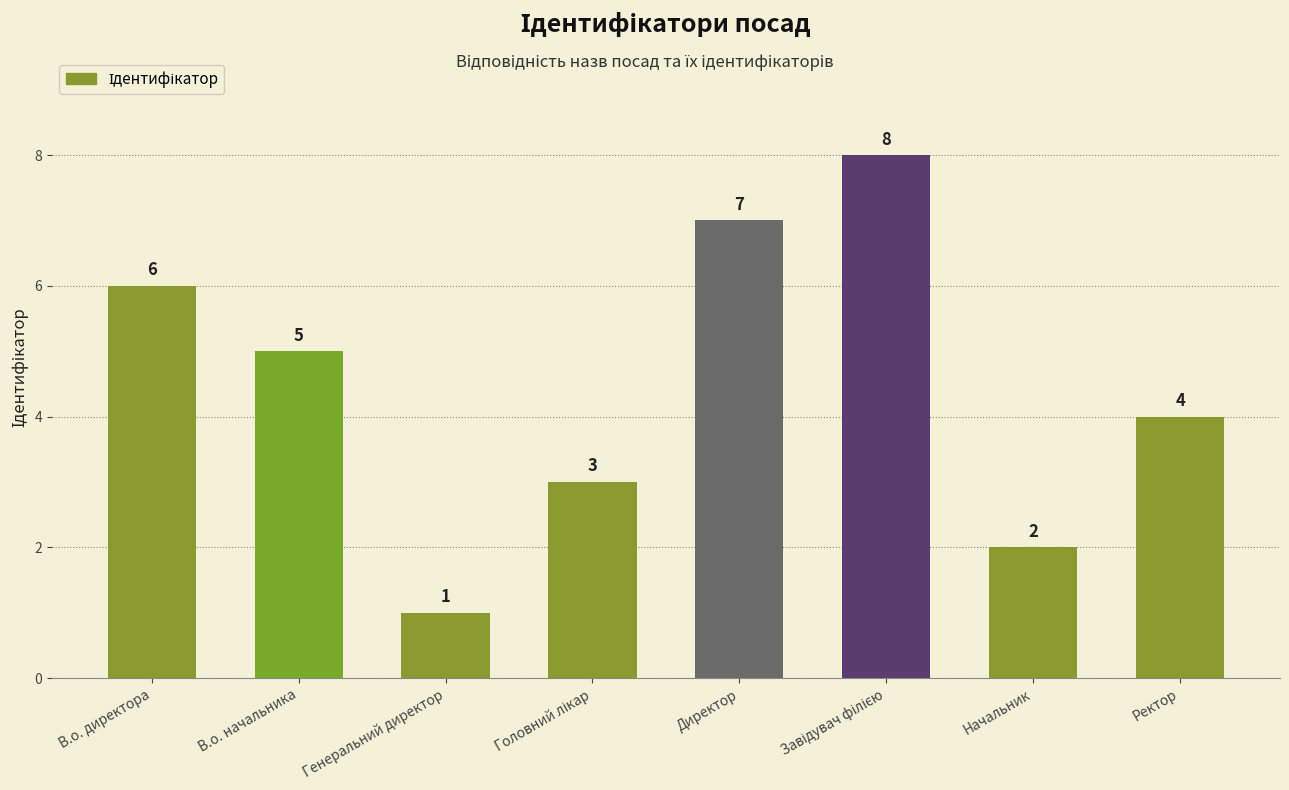

Between Директор and В.о. начальника, which is larger?

Директор